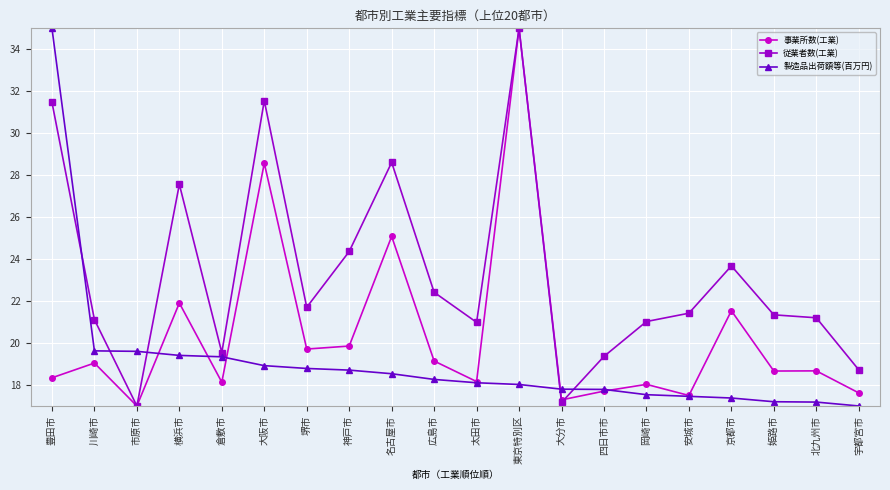

True or false: 事業所数(工業) has a value of 18.0 at 岡崎市.

True